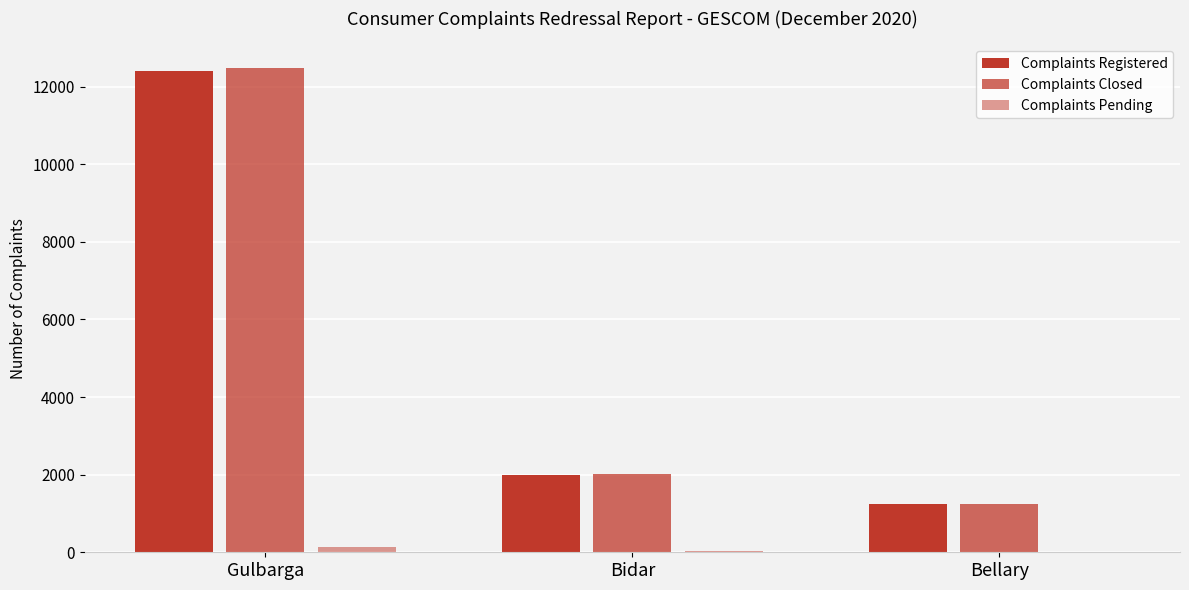

Between Bidar and Bellary, which is larger?

Bidar